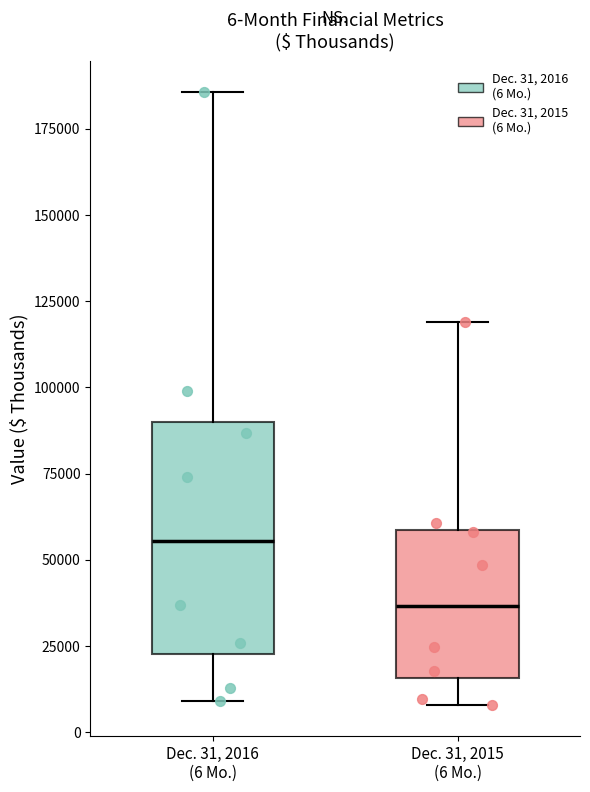

Which box is the tallest, from its lower edge to its upper edge?

Dec. 31, 2016 (6 Mo.)